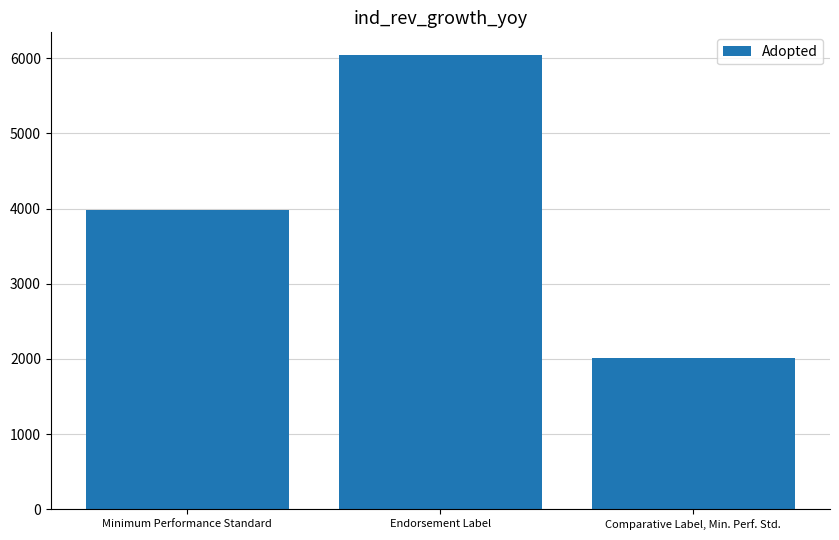

What is the value of the 3rd bar from the left?

2016